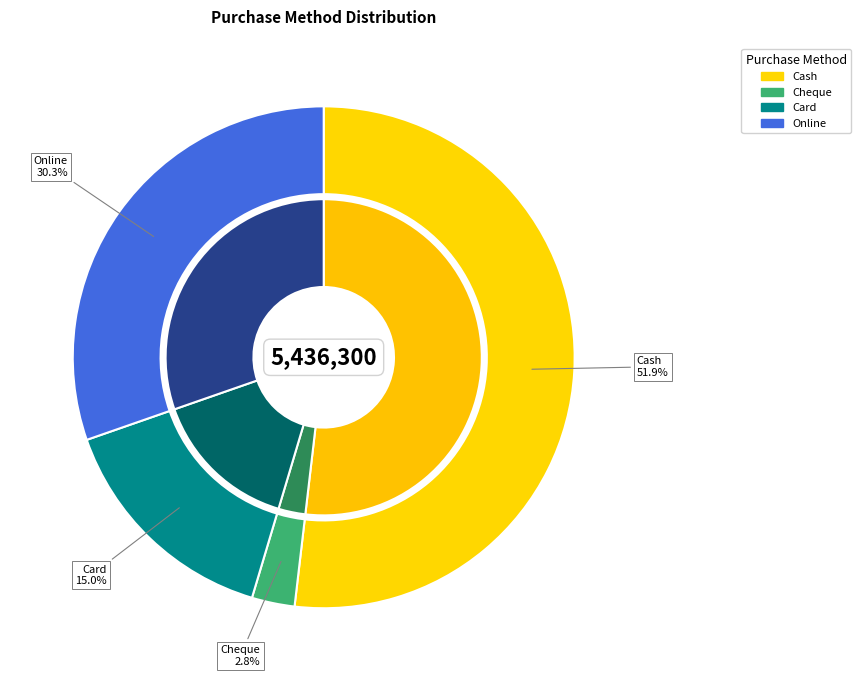

How many segments does this pie chart have?

4